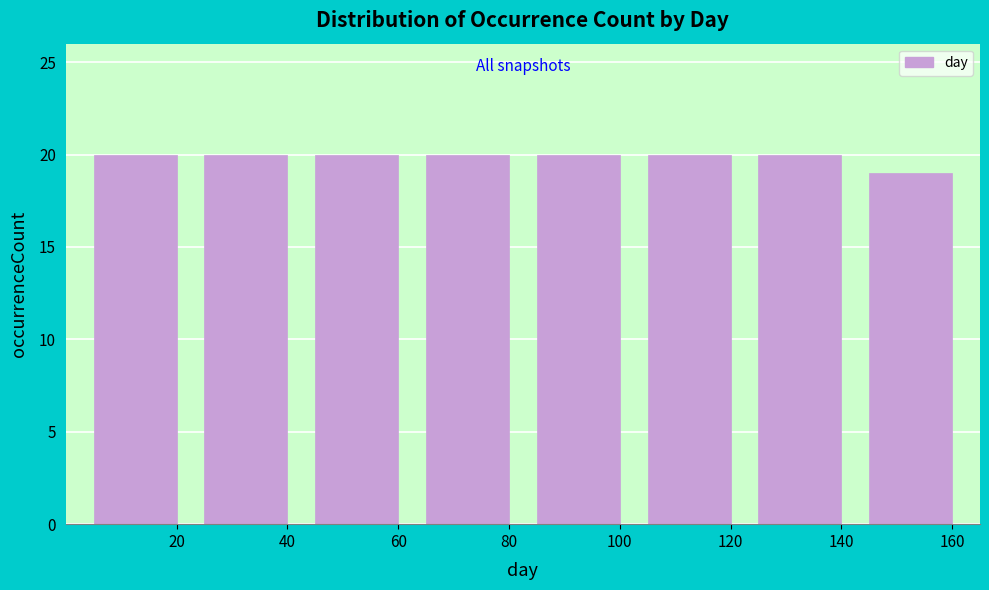

Reading left to right, what are all the values shown in this chart?

20	20	20	20	20	20	20	19